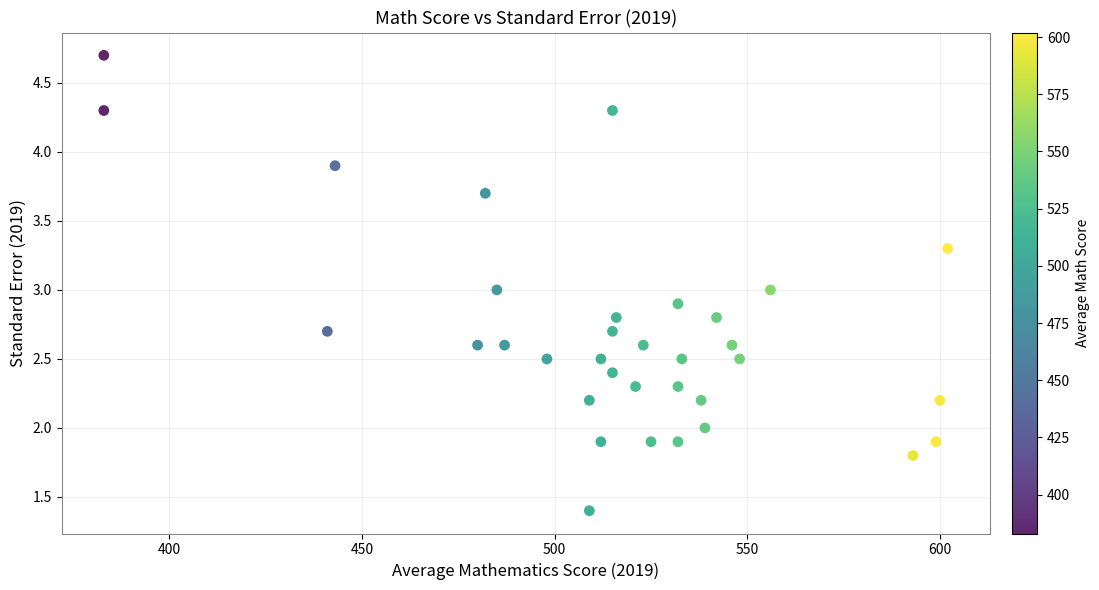

What is the range of X values (max minus min)?

219.0